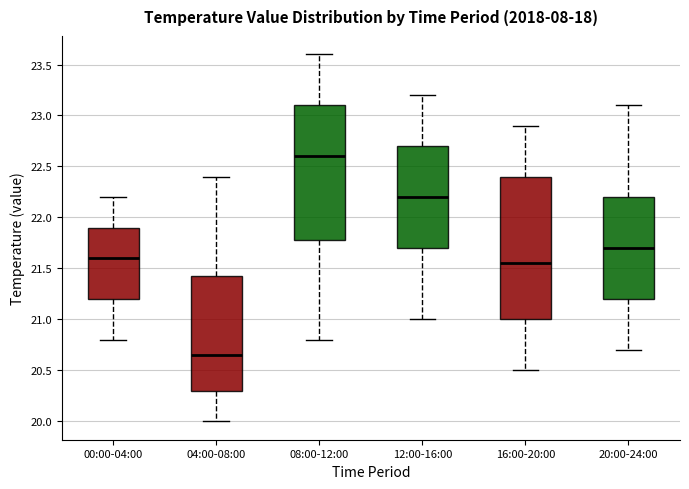

Which box has the lowest median line?

04:00-08:00